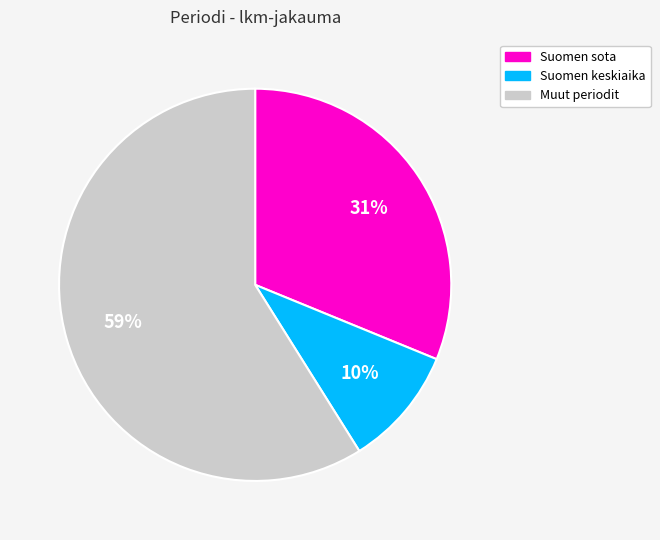

Is there any slice that represents more than half of the pie?

Yes